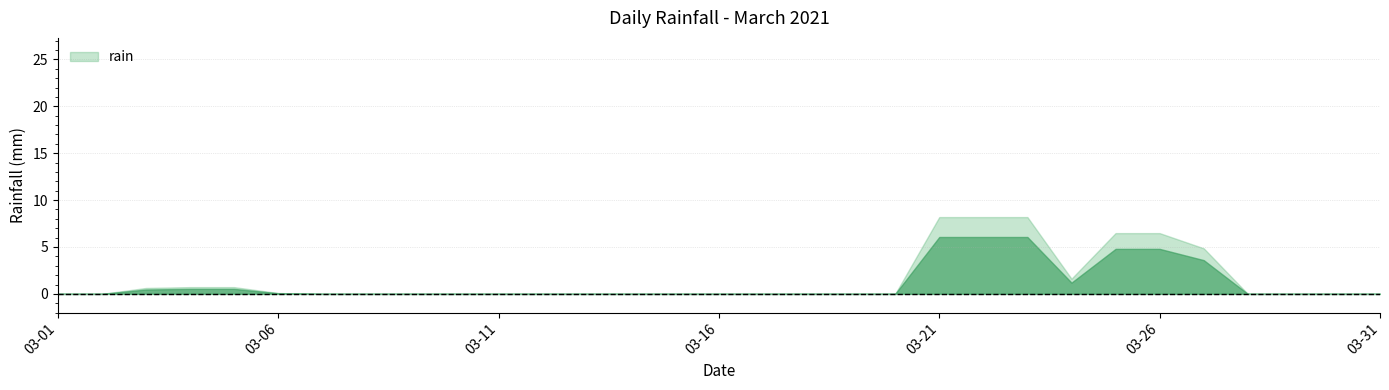

What is the average value?

1.1